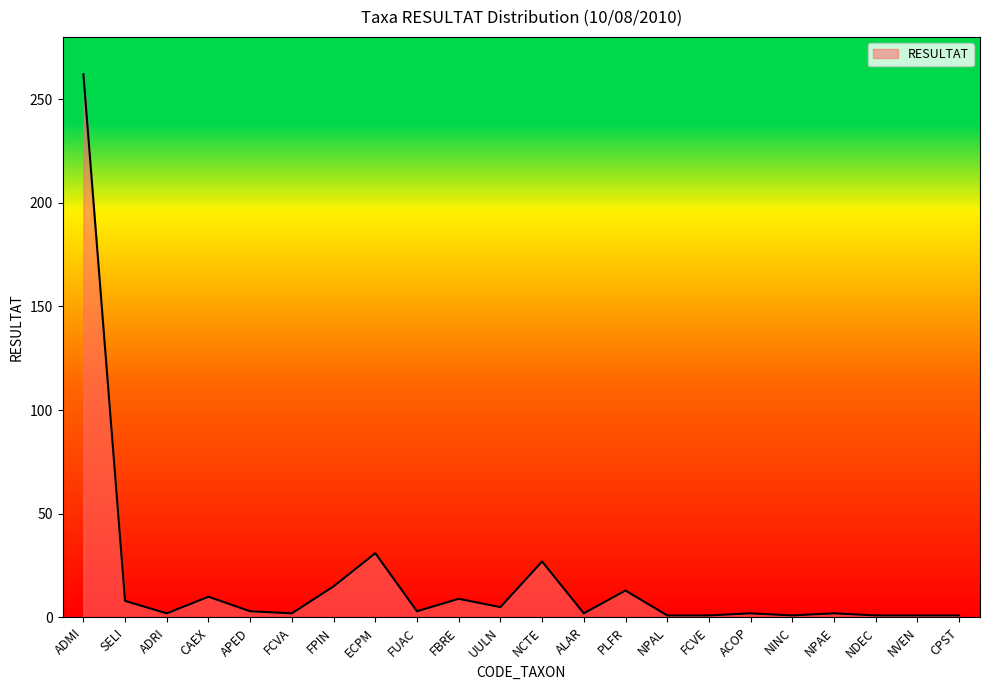

What is the sum of the values at NCTE and SELI?

35